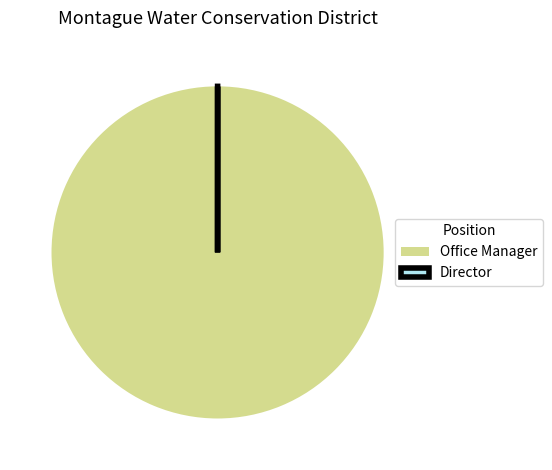

Is there any slice that represents more than half of the pie?

Yes